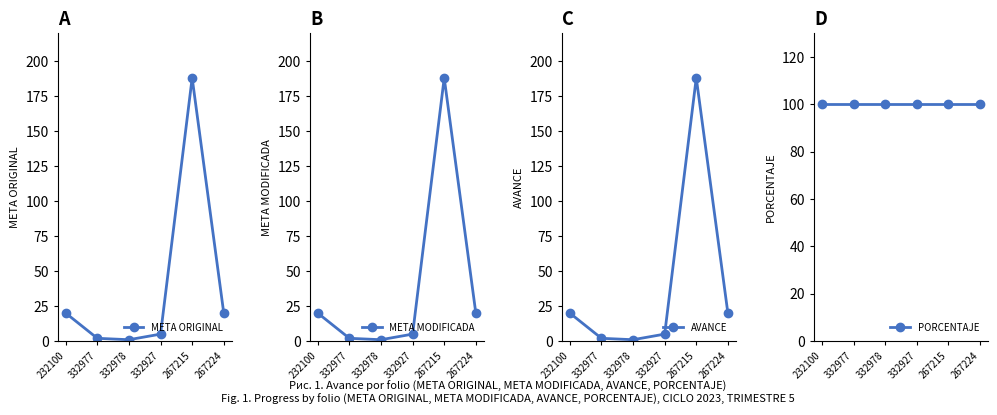

At which category is the sum across all series the highest?

267215